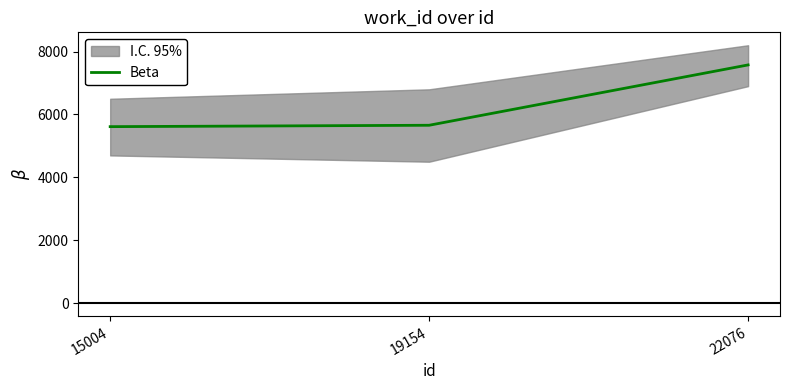

Reading left to right, extract all data points from this chart.

15004=5614	19154=5658	22076=7575